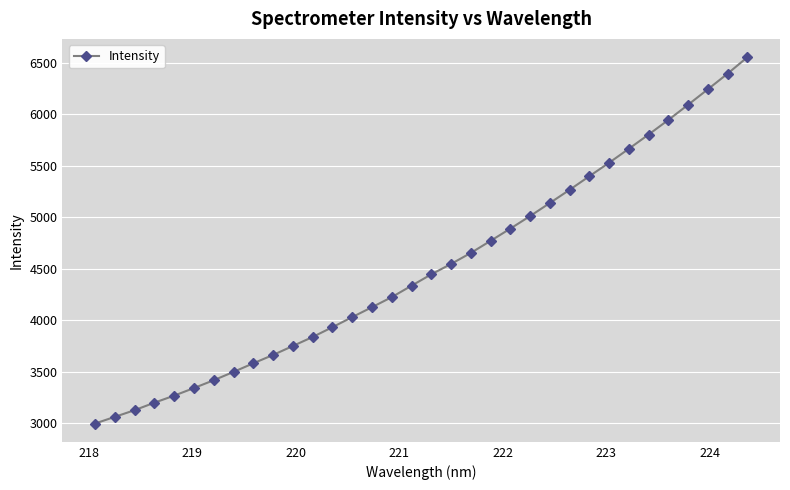

What is the value of the 17th point from the left?

4335.0